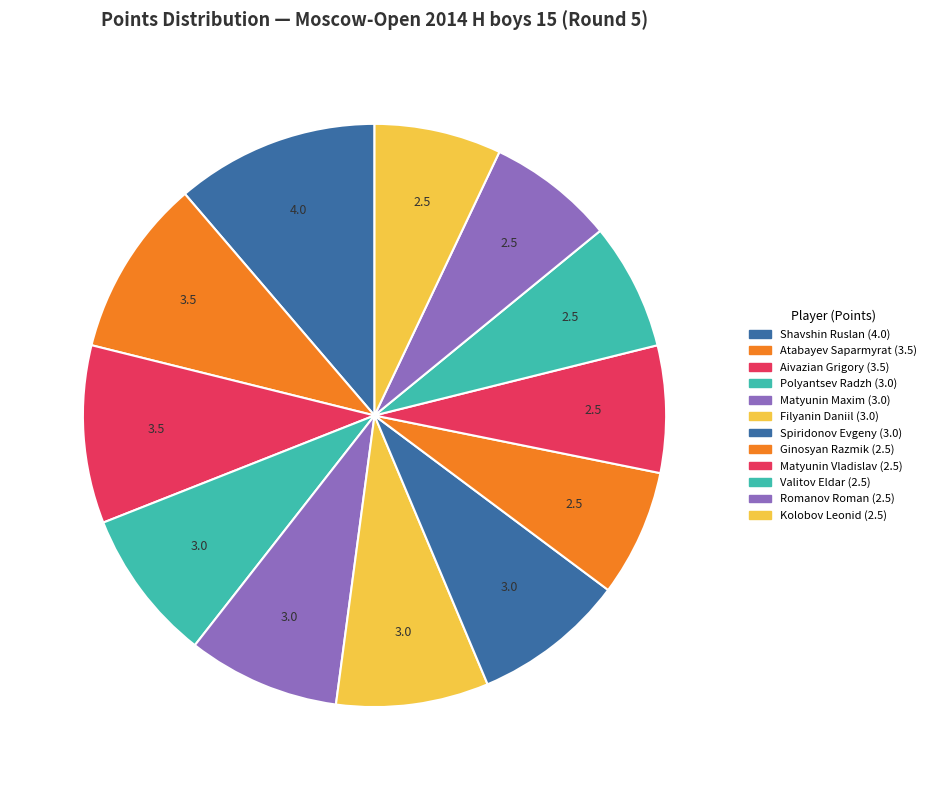

How many segments does this pie chart have?

12